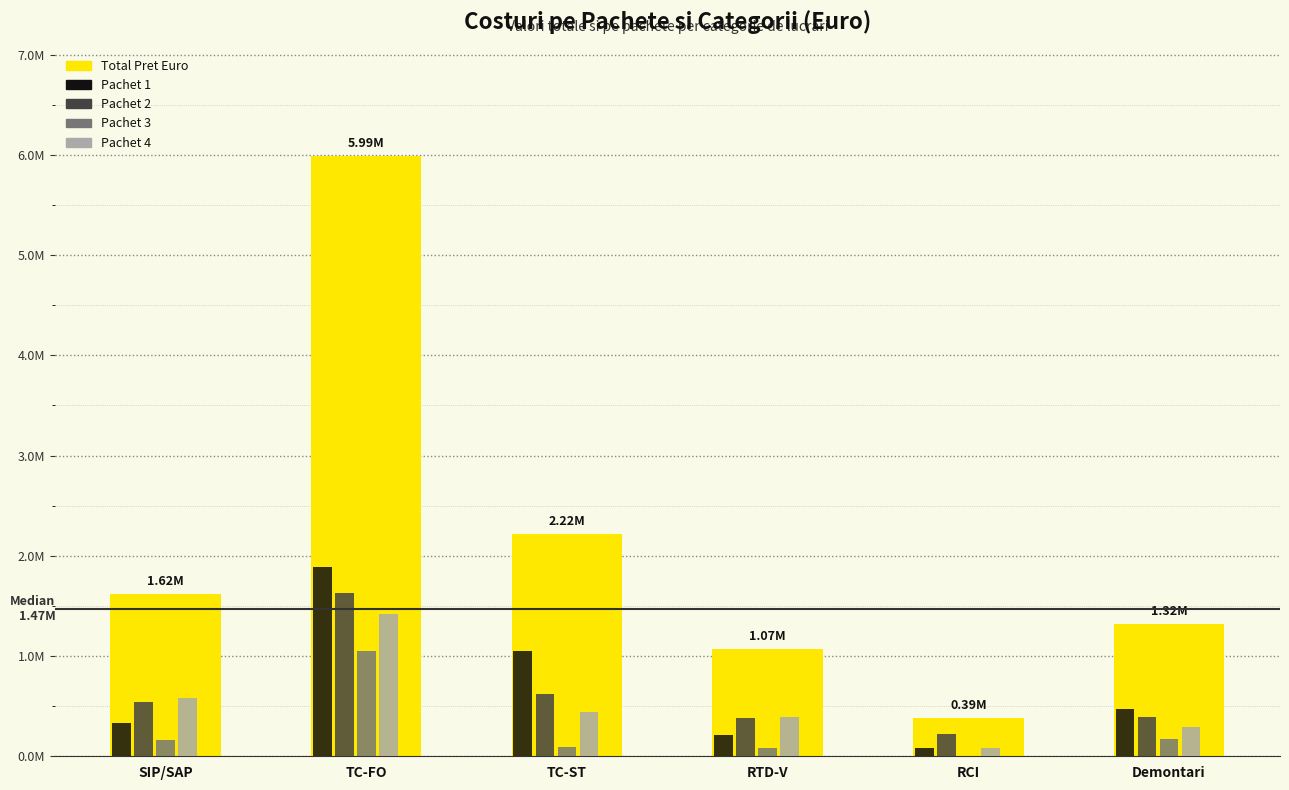

Which series has the widest spread of values?

Total Pret Euro